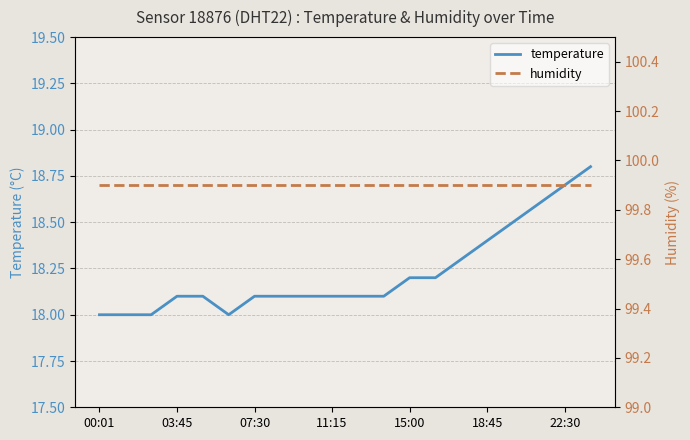

True or false: temperature has a value of 28.3 at 03:45.

False